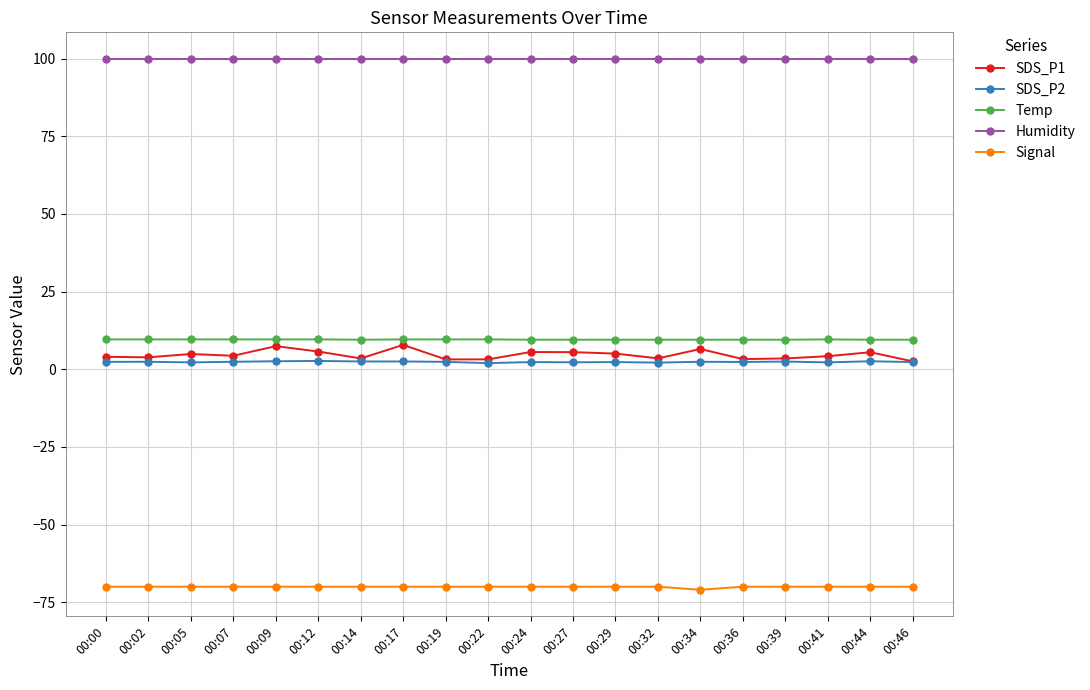

What is the greatest value displayed?

99.9